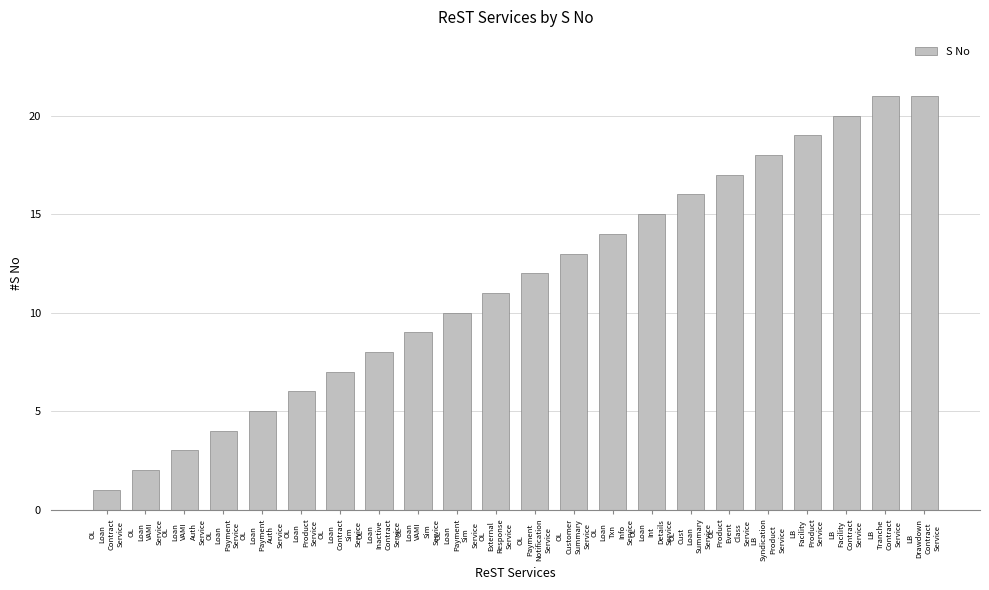

What is the maximum value shown in the chart?

21